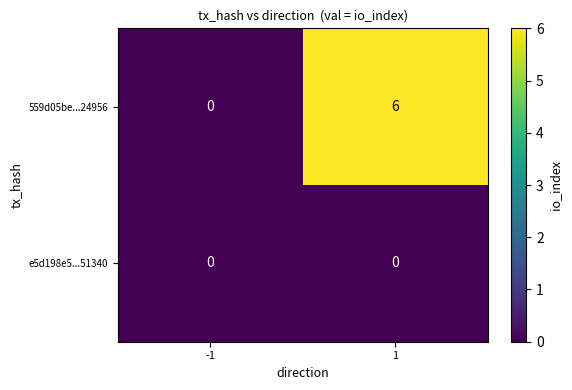

Which series has the largest range (max minus min)?

559d05be...24956